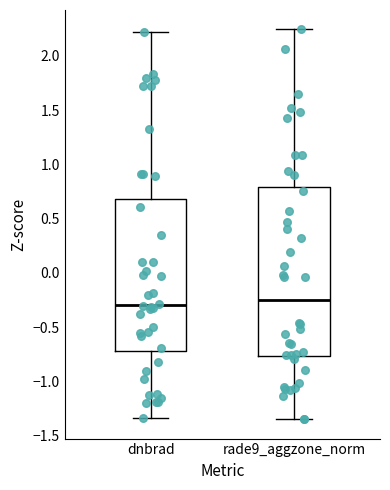

Reading left to right, read every box against the y-axis: the position of its median line, the range the box covers, and the ends of its whiskers. The values are not printed on the chart, so give them approximately, as read against the axis.

dnbrad: median -0.30, box -0.70 to 0.70, whiskers -1.35 to 2.20
rade9_aggzone_norm: median -0.25, box -0.75 to 0.80, whiskers -1.35 to 2.25